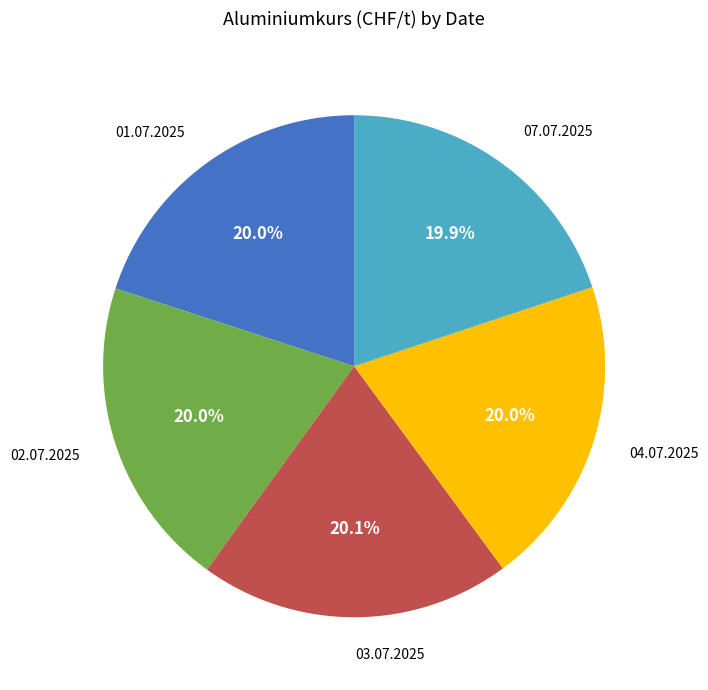

Count the number of slices in the pie.

5